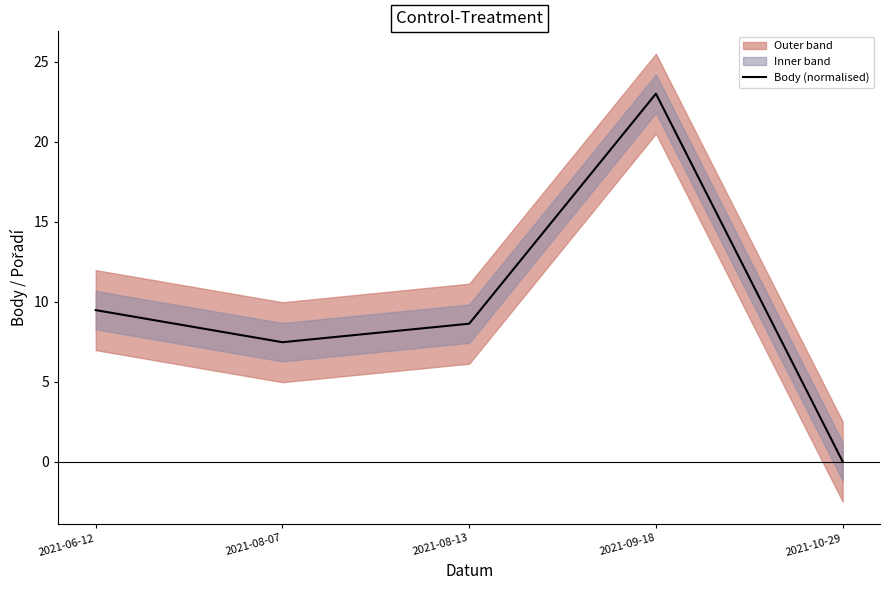

Rank the categories by value from lowest to highest.

2021-10-29, 2021-08-07, 2021-08-13, 2021-06-12, 2021-09-18